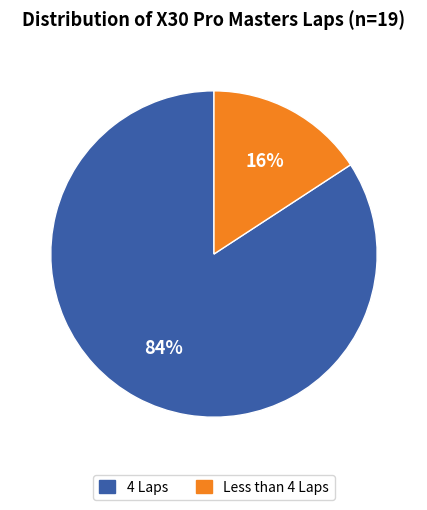

Is there a majority slice in this chart?

Yes